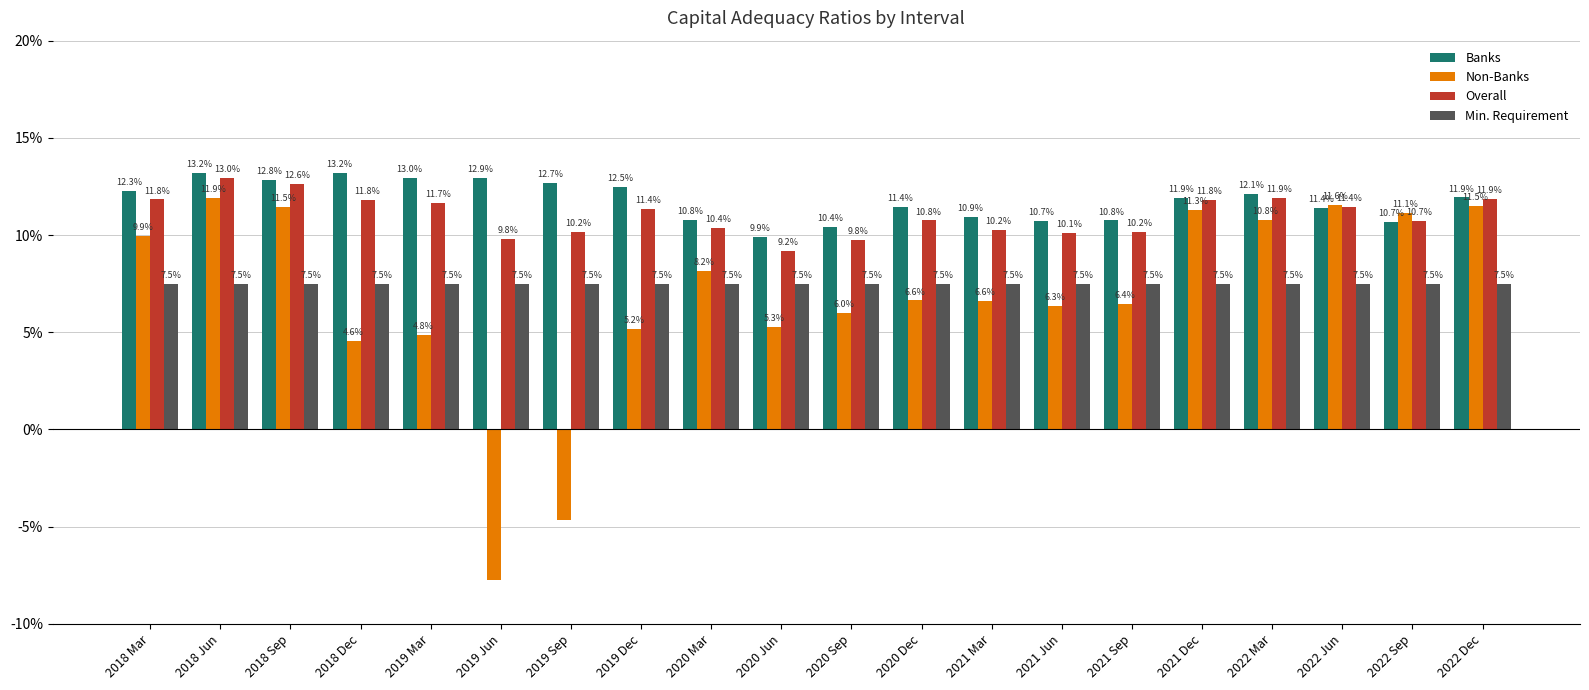

What is the lowest value of the Min. Requirement series?

0.1